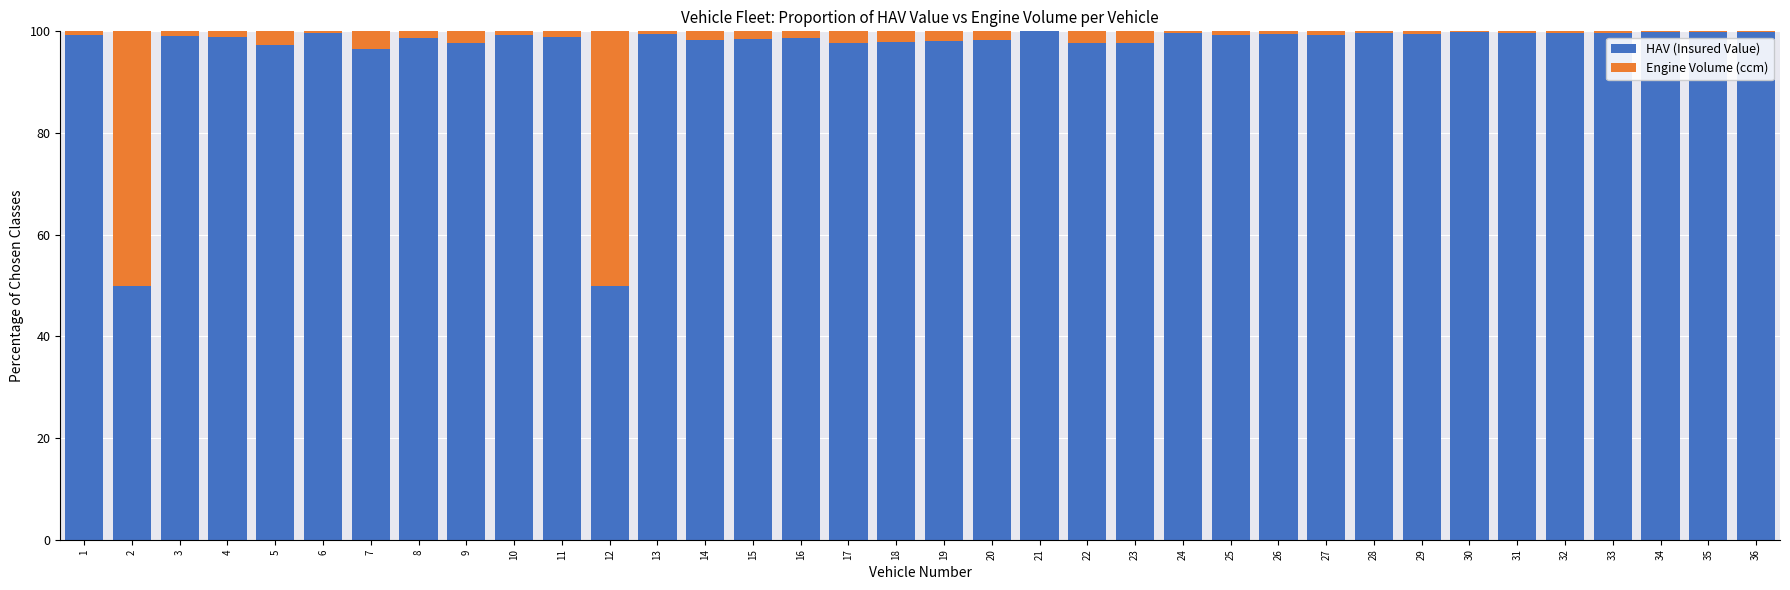

True or false: HAV (Insured Value) has a value of 97.7 at 9.

True